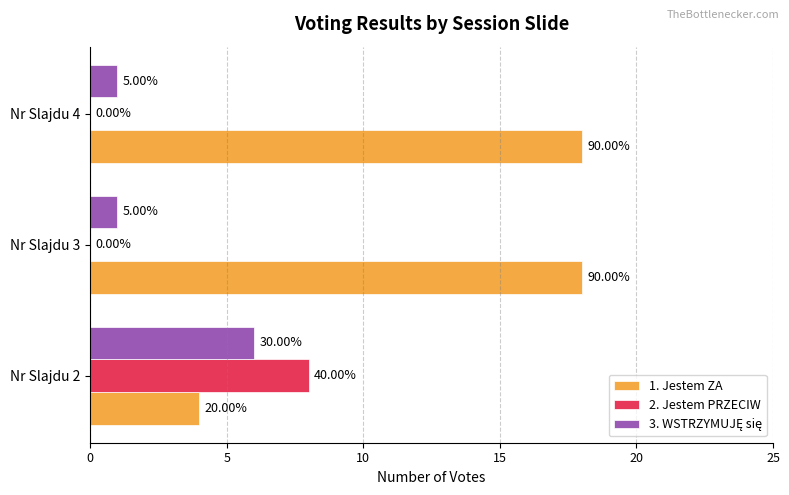

At how many categories does at least one series exceed 11?

2